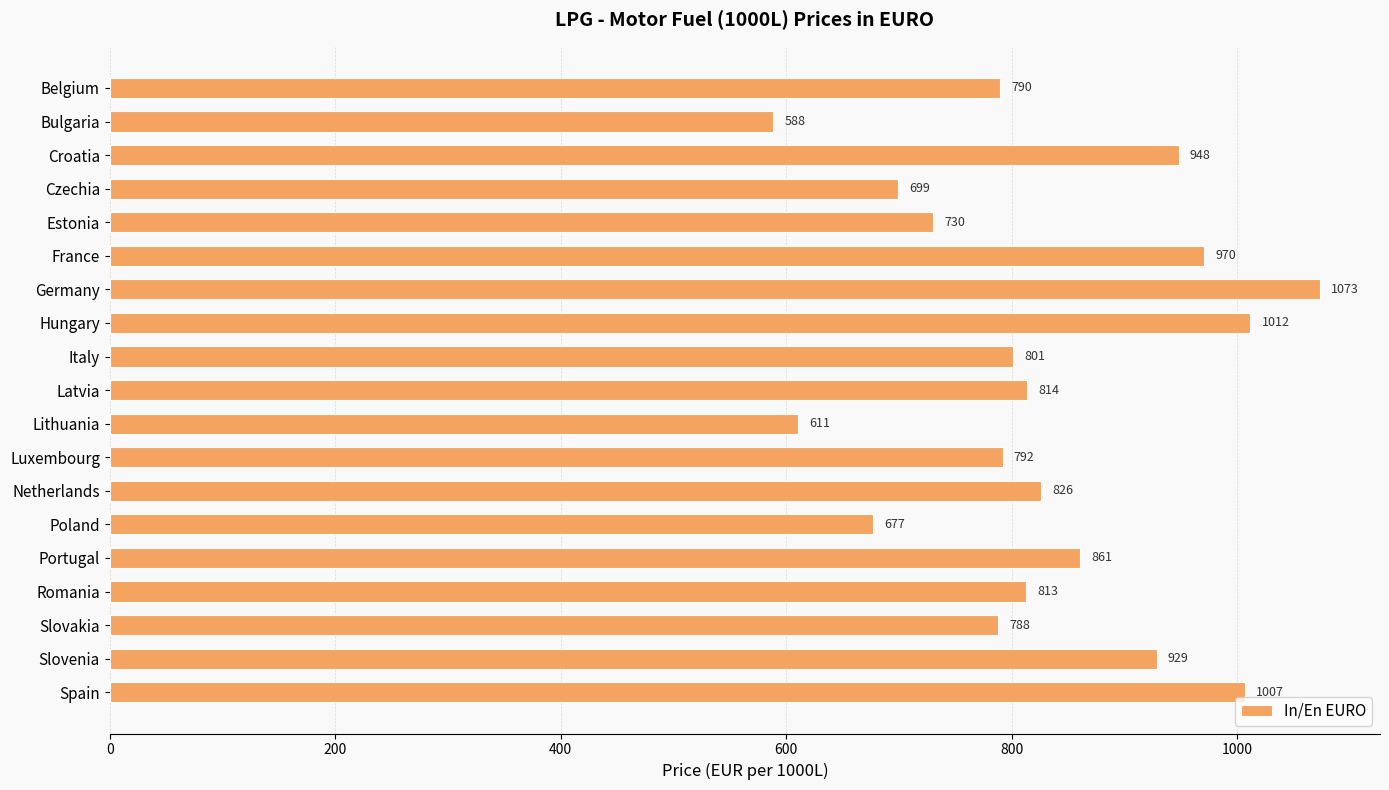

What is the smallest value displayed?

588.3